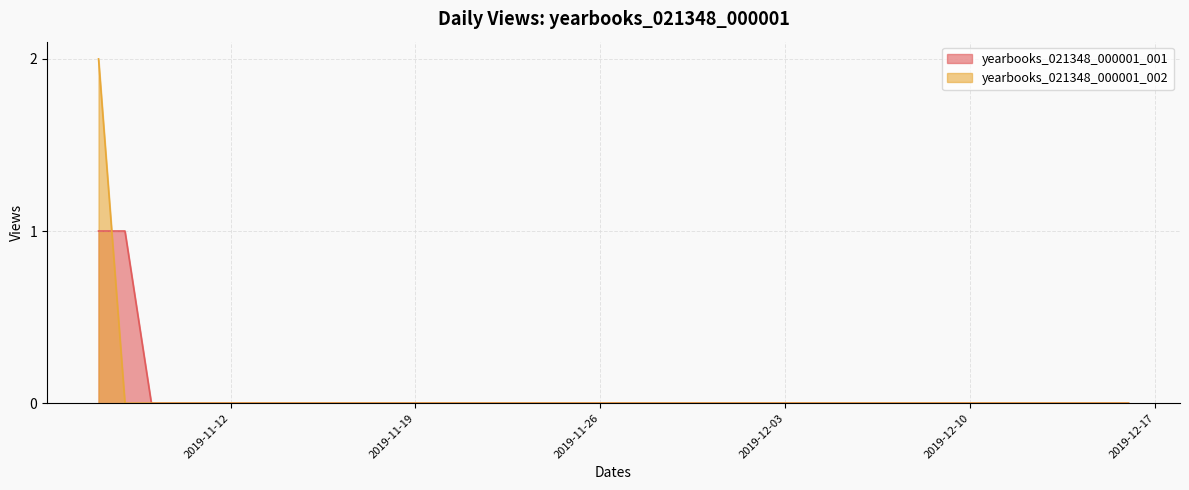

Which category has the lowest value across all series?

2019-11-09